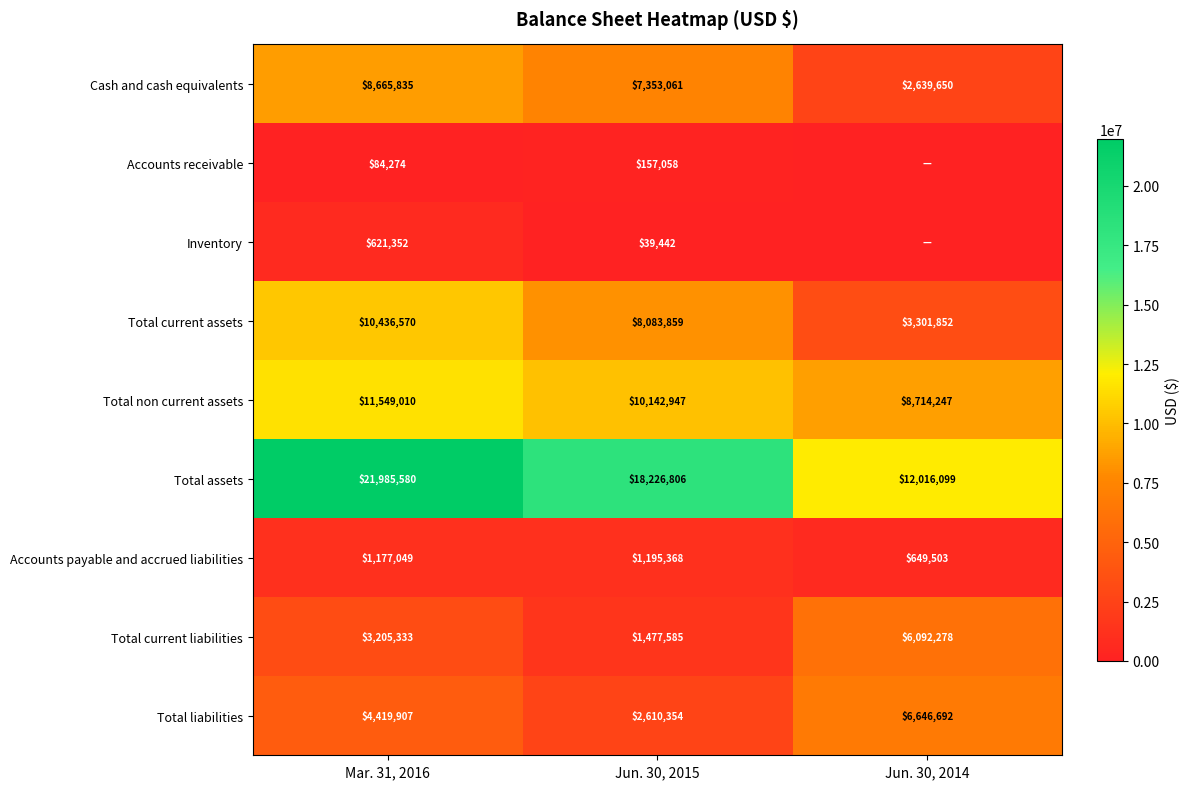

What is the maximum value for Accounts payable and accrued liabilities?

1195368